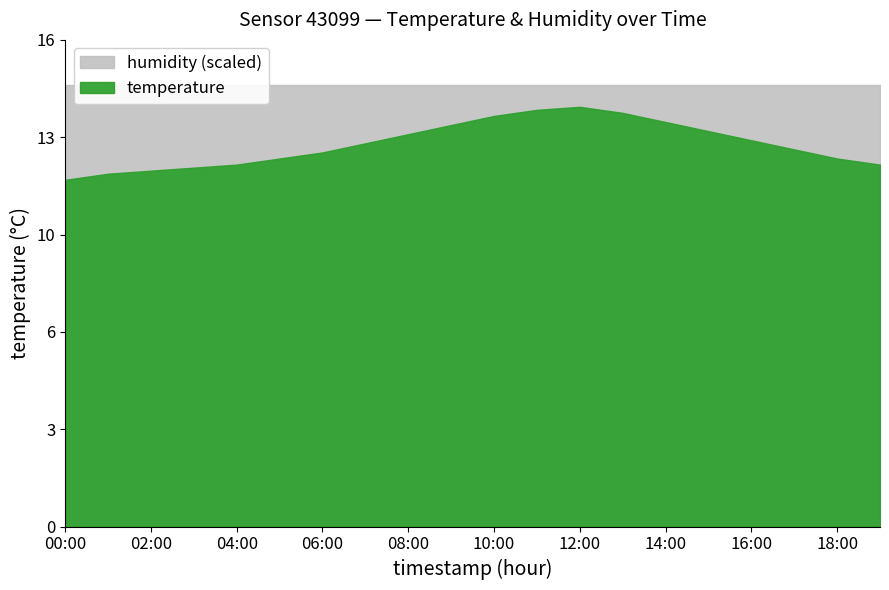

What is the label of the 17th point from the right?

03:00